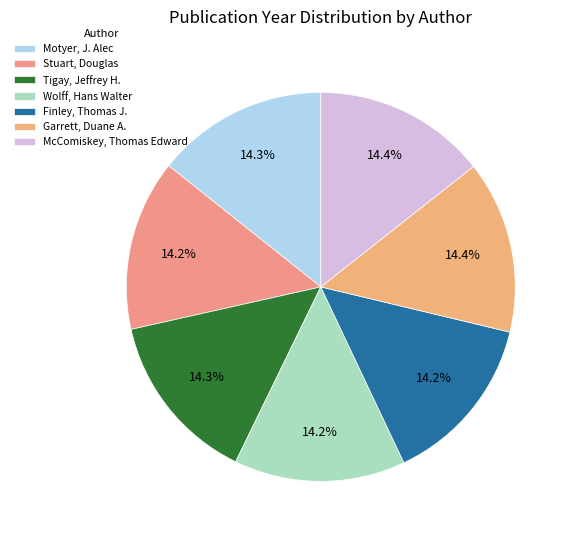

True or false: Finley, Thomas J. accounts for 14% of the total.

True